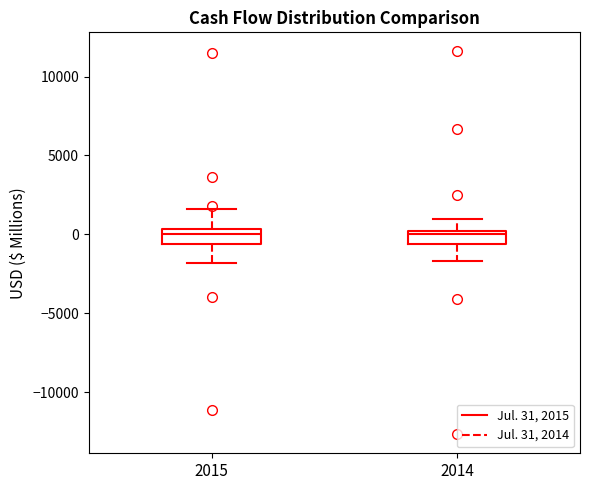

Where is the lower edge of the box at x = 2014 on the y-axis? The values are not printed on the chart, so give them approximately, as read against the axis.

-500